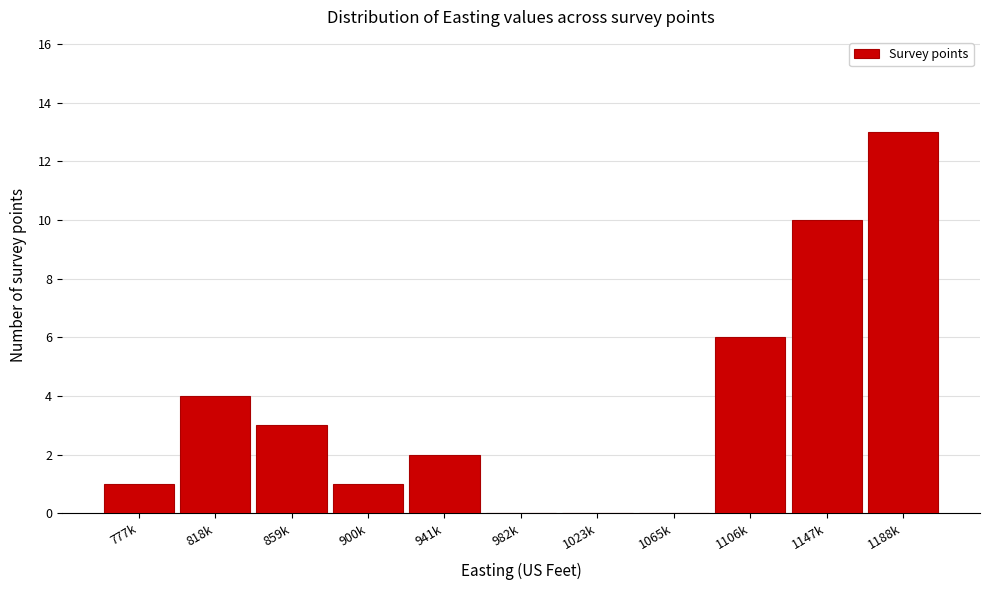

Reading left to right, what are all the values shown in this chart?

777k=1	818k=4	859k=3	900k=1	941k=2	982k=0	1023k=0	1065k=0	1106k=6	1147k=10	1188k=13